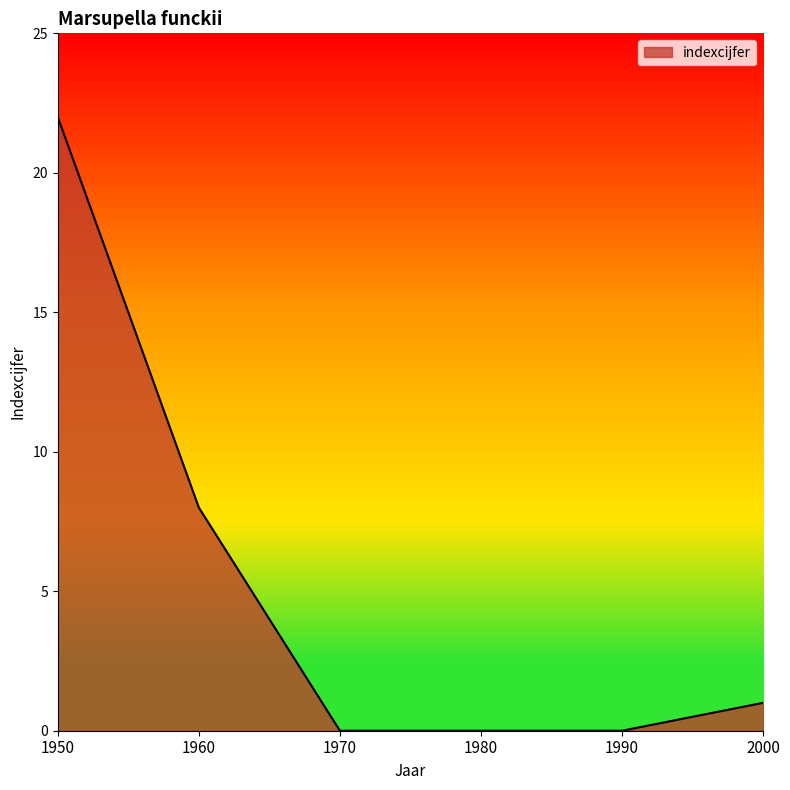

The value at 2000 is 1. True or false?

True